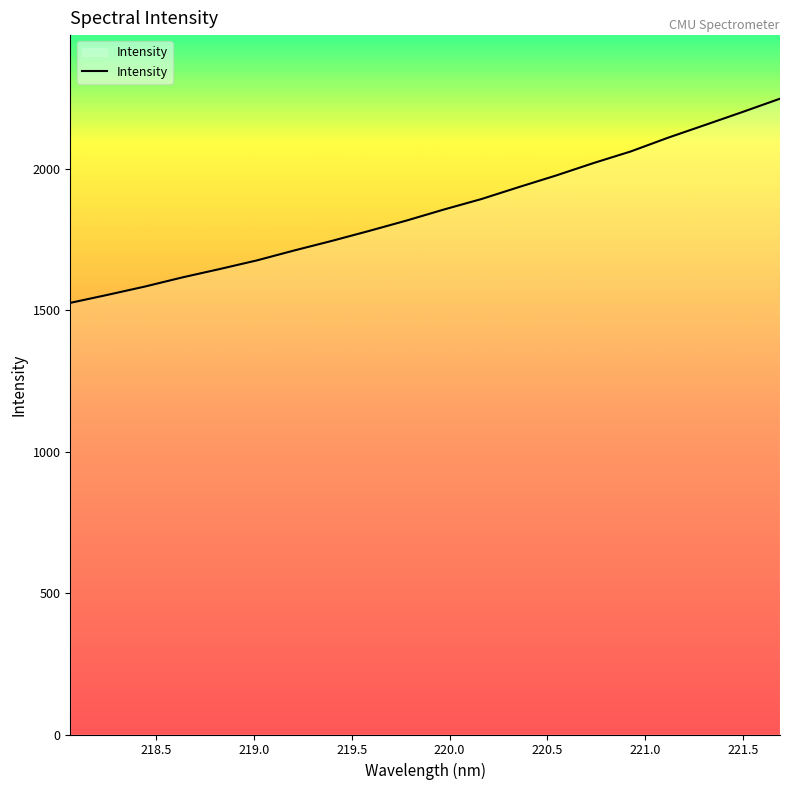

What is the difference between the maximum and minimum values?

722.0